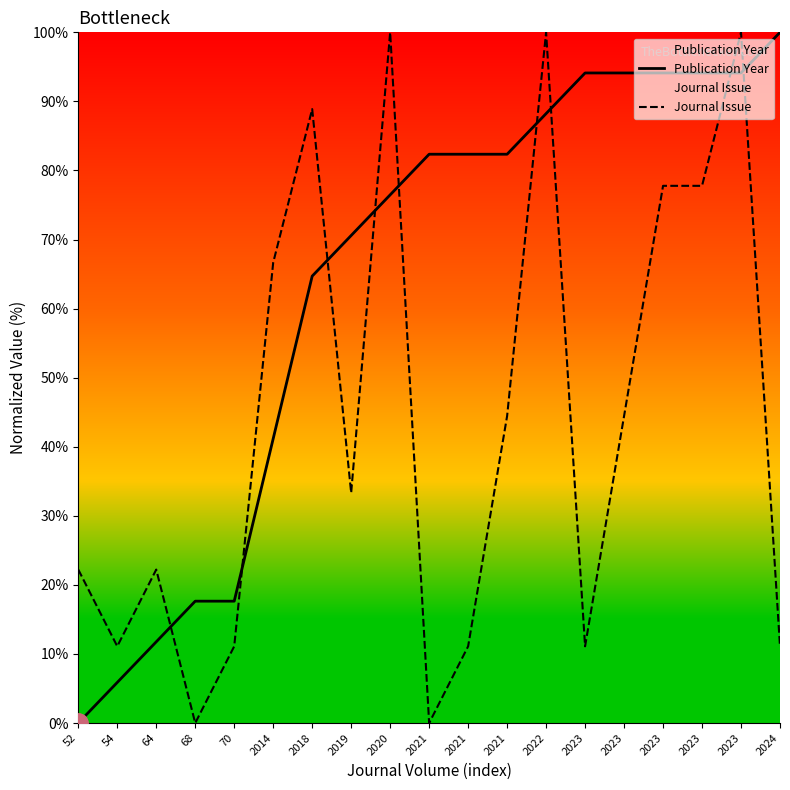

What is the difference between the maximum and minimum values in the Publication Year series?

100.0